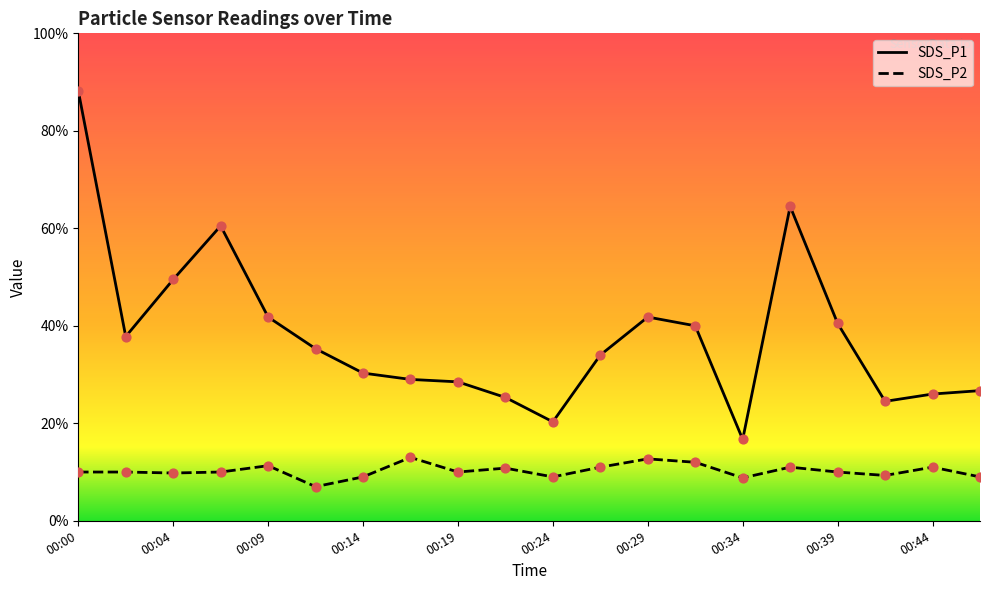

Which series has the largest Y range (max minus min)?

SDS_P1